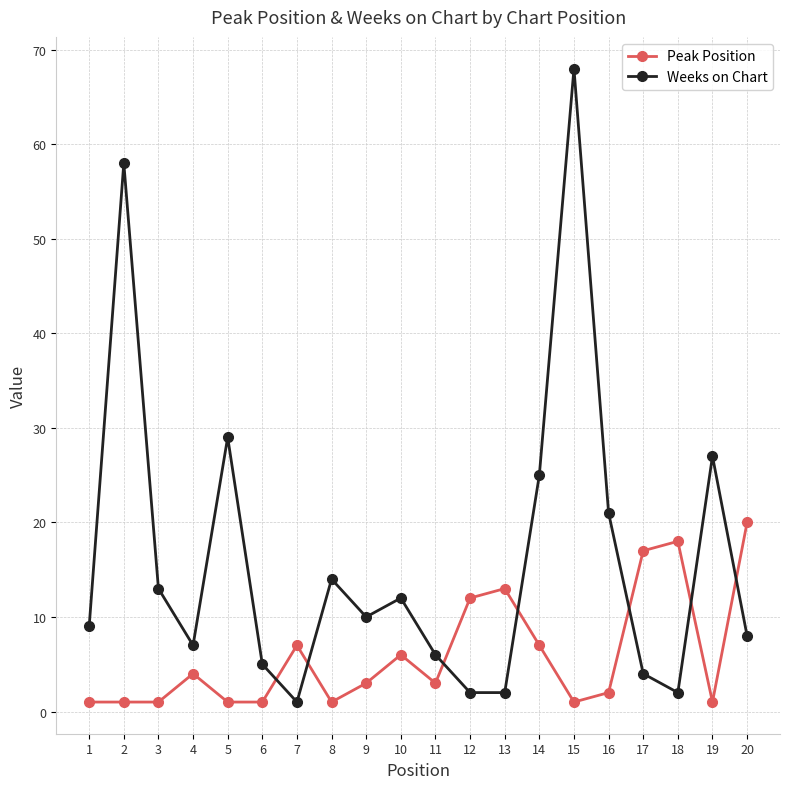

What are all the series names shown in the legend?

Peak Position, Weeks on Chart